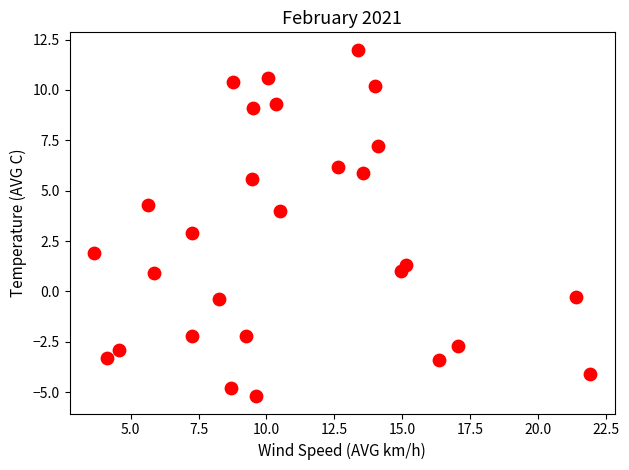

What is the range of Y values (max minus min)?

17.2